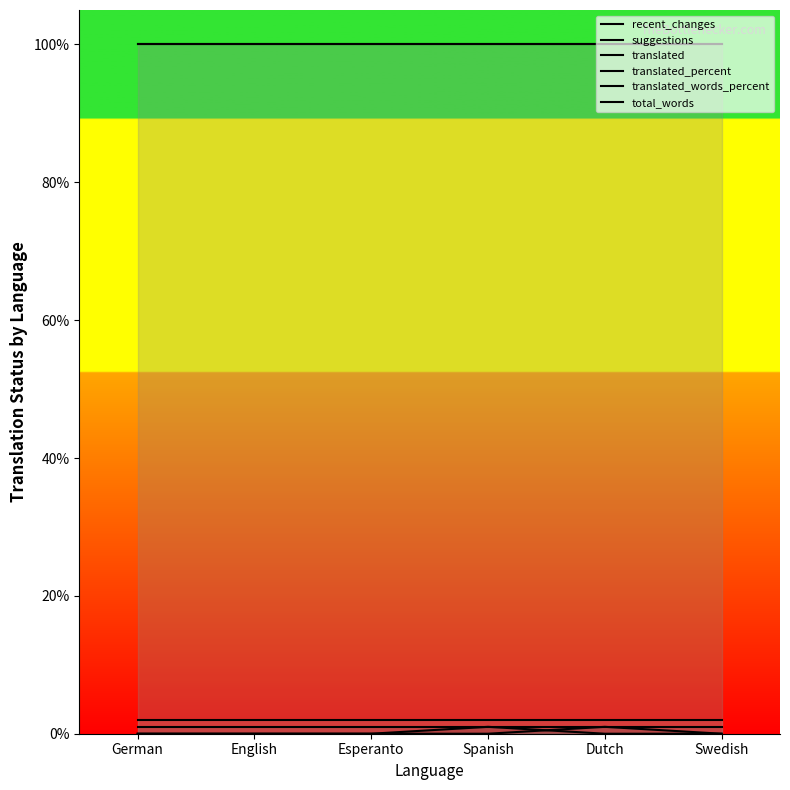

Reading left to right, extract all data points from this chart.

recent_changes: 0	0	0	1	0	0
suggestions: 0	0	0	0	1	0
translated: 1	1	1	1	1	1
translated_percent: 100	100	100	100	100	100
translated_words_percent: 100	100	100	100	100	100
total_words: 2	2	2	2	2	2